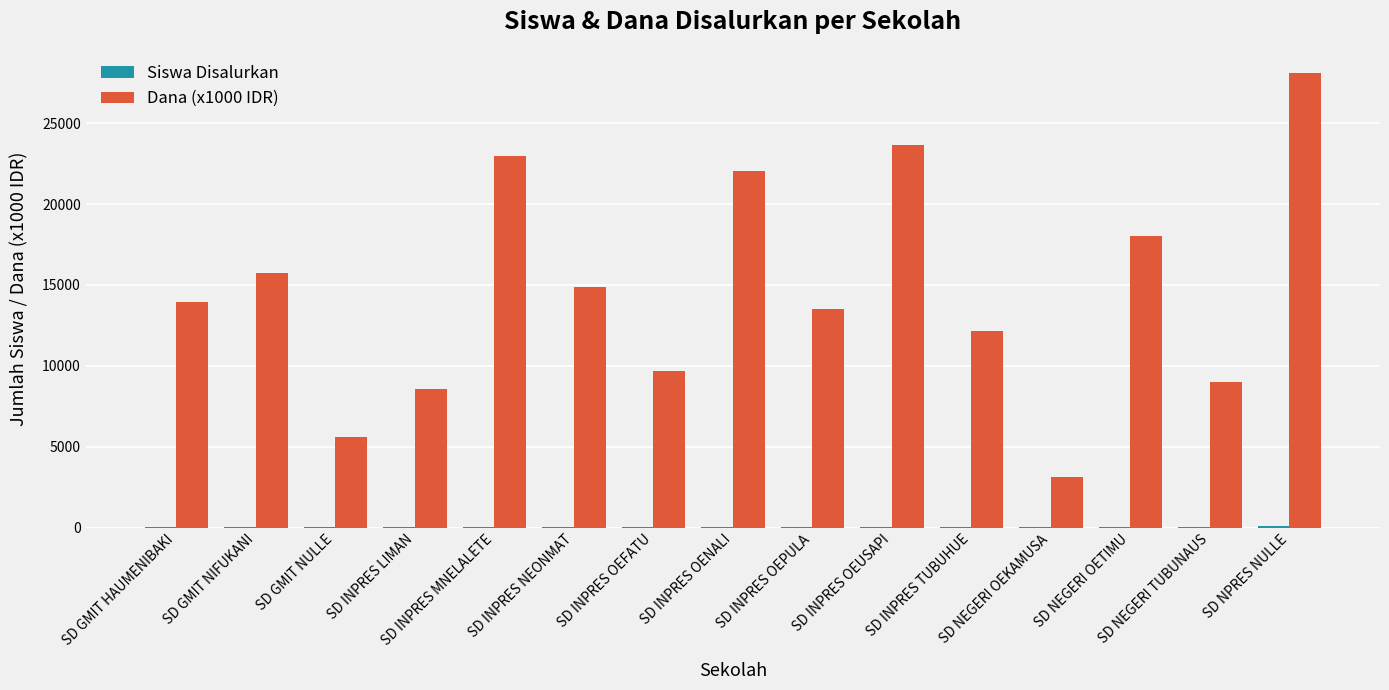

Which series has the largest total across all categories?

Dana (x1000 IDR)